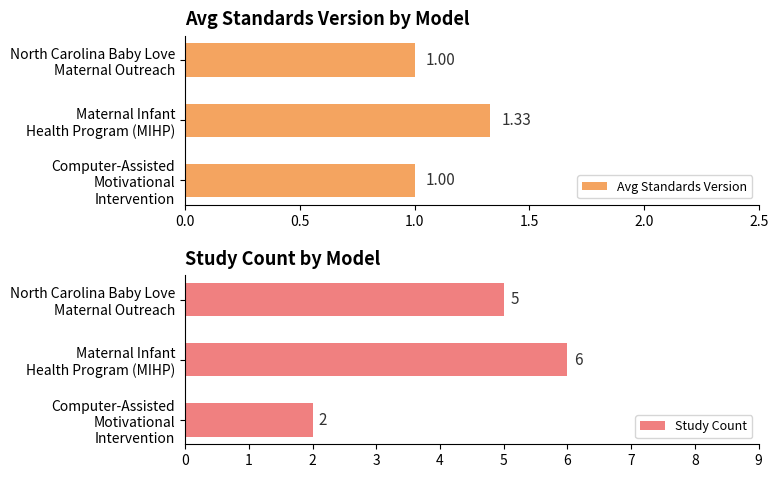

Rank the series by their average value, from highest to lowest.

Study Count, Avg Standards Version